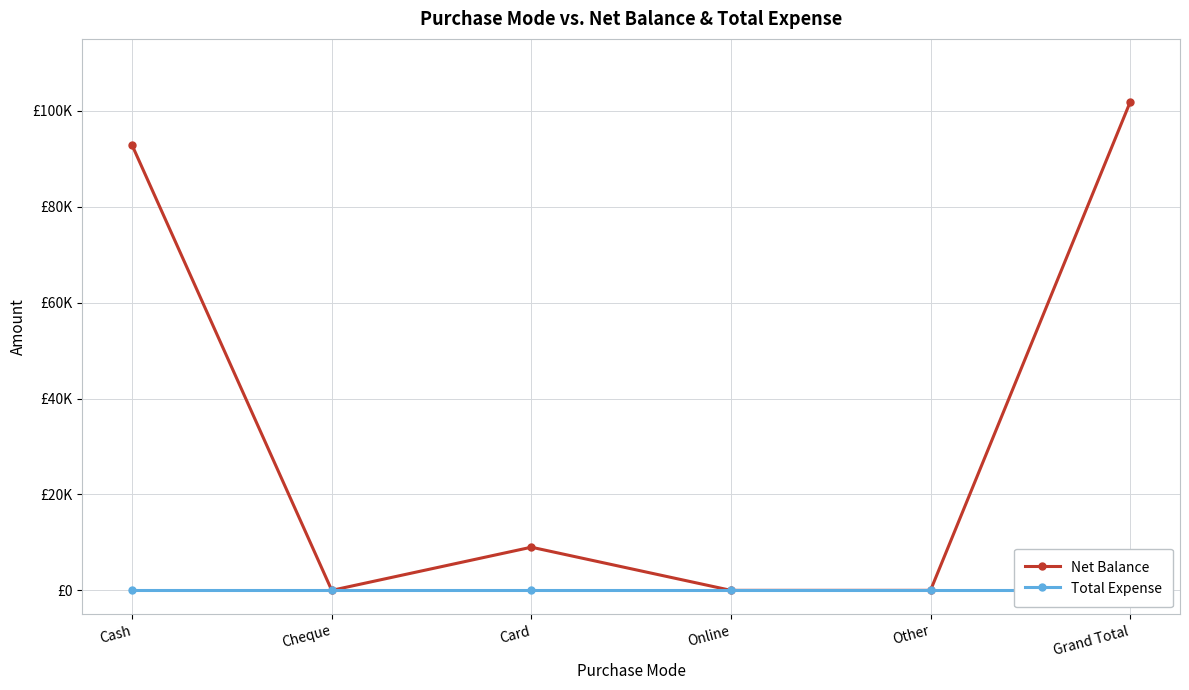

Rank the series by their maximum value, from lowest to highest.

Total Expense, Net Balance